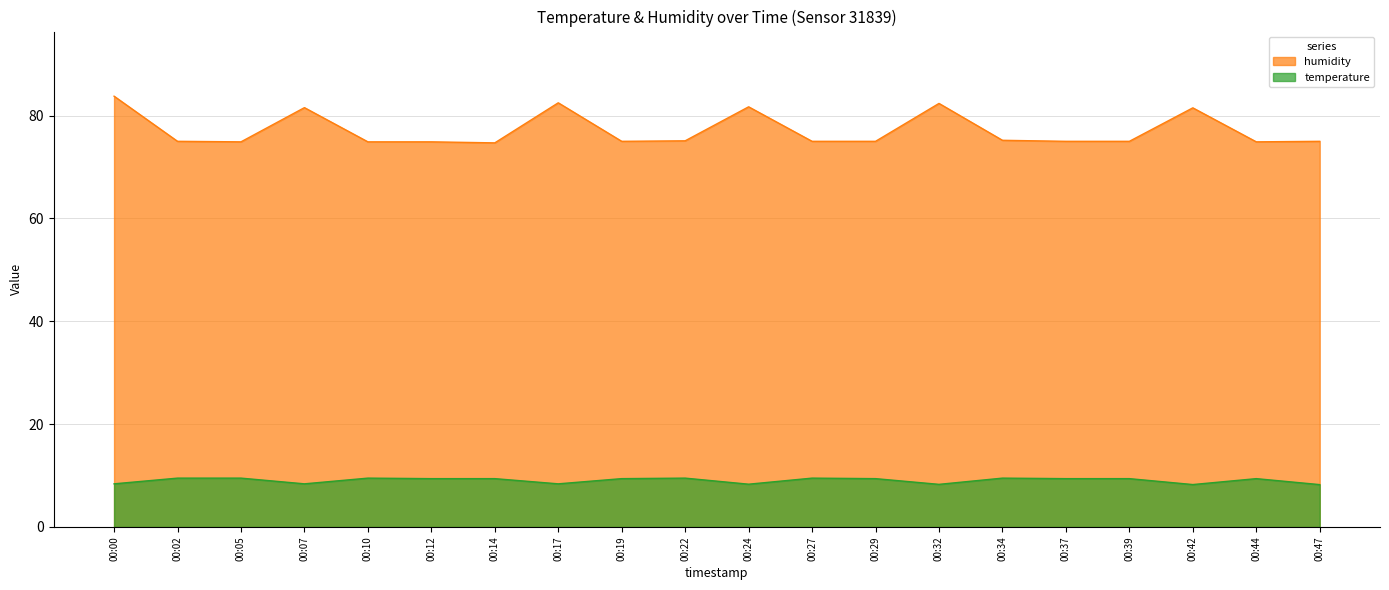

What is the average value of the temperature series?

9.1